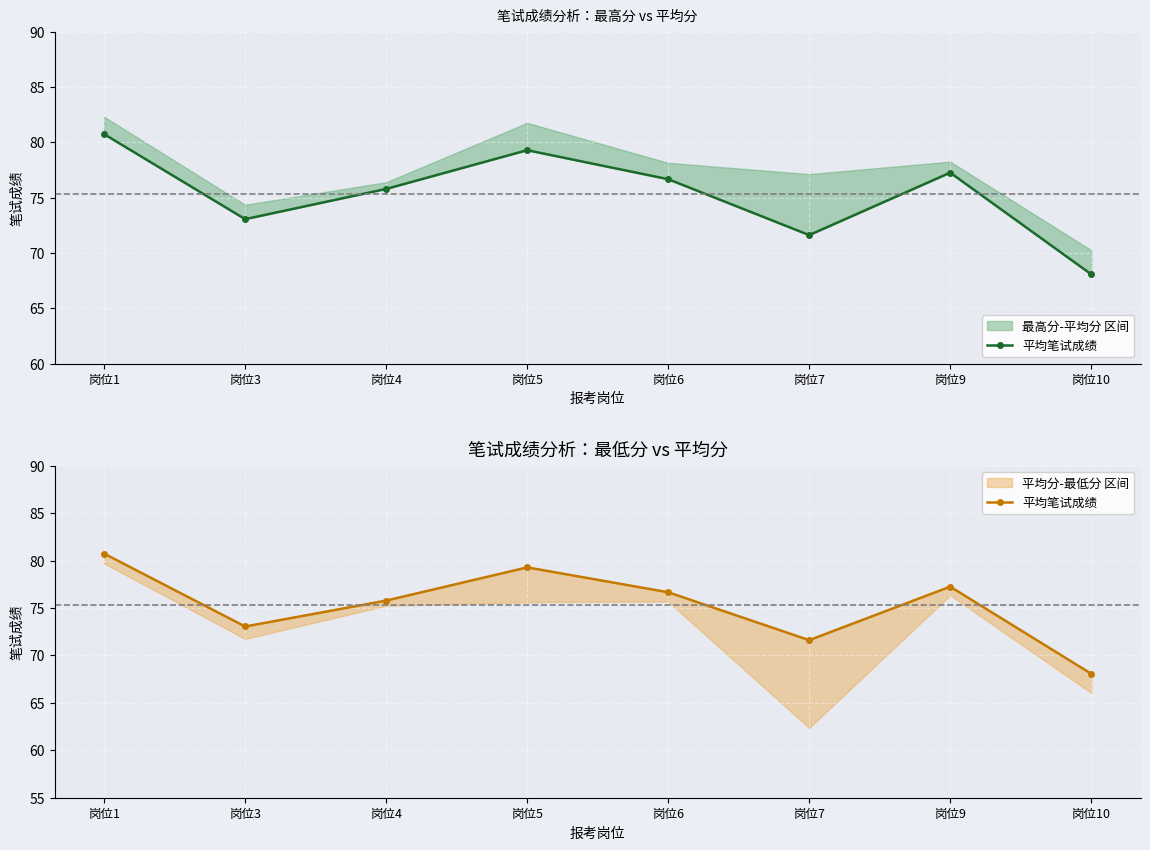

What is the ratio of the value at 岗位4 to the value at 岗位10?

1.1